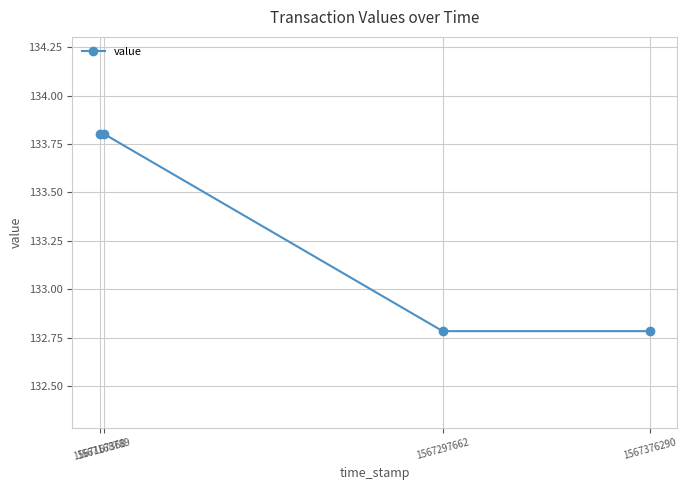

True or false: the data shows 133.8 at 1567167368.

True